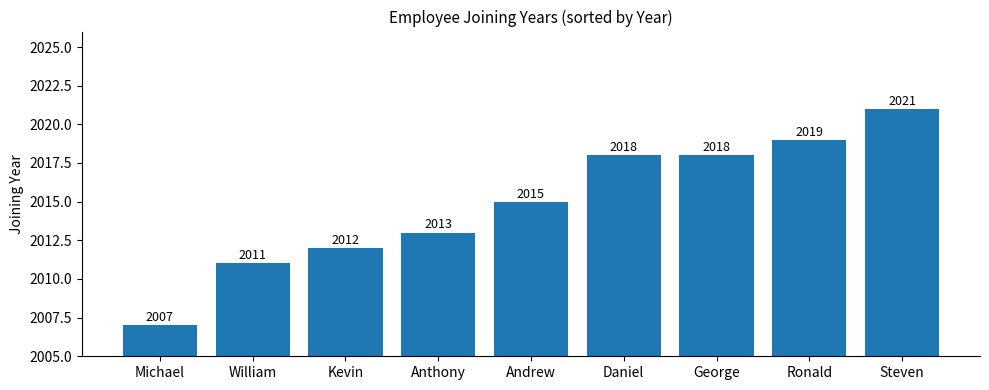

Reading left to right, transcribe all the data shown in this chart.

Michael=2007	William=2011	Kevin=2012	Anthony=2013	Andrew=2015	Daniel=2018	George=2018	Ronald=2019	Steven=2021